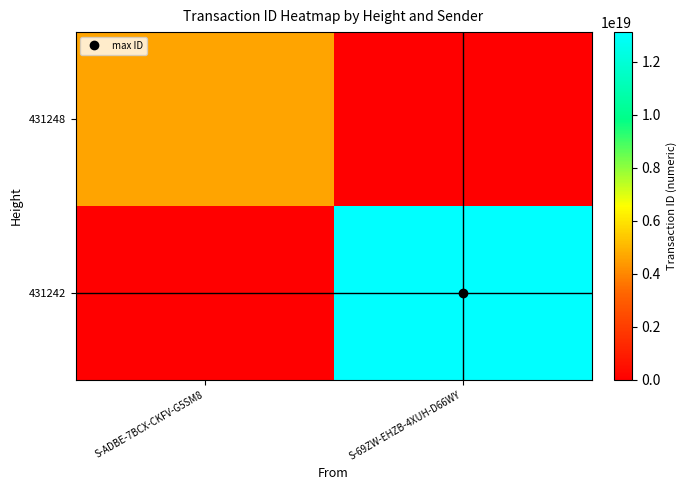

Reading left to right, list all the values displayed in this chart.

431248: S-ADBE-7BCX-CKFV-G5SM8=4641306511619200000	S-69ZW-EHZB-4XUH-D66WY=0
431242: S-ADBE-7BCX-CKFV-G5SM8=0	S-69ZW-EHZB-4XUH-D66WY=13124996287939237888